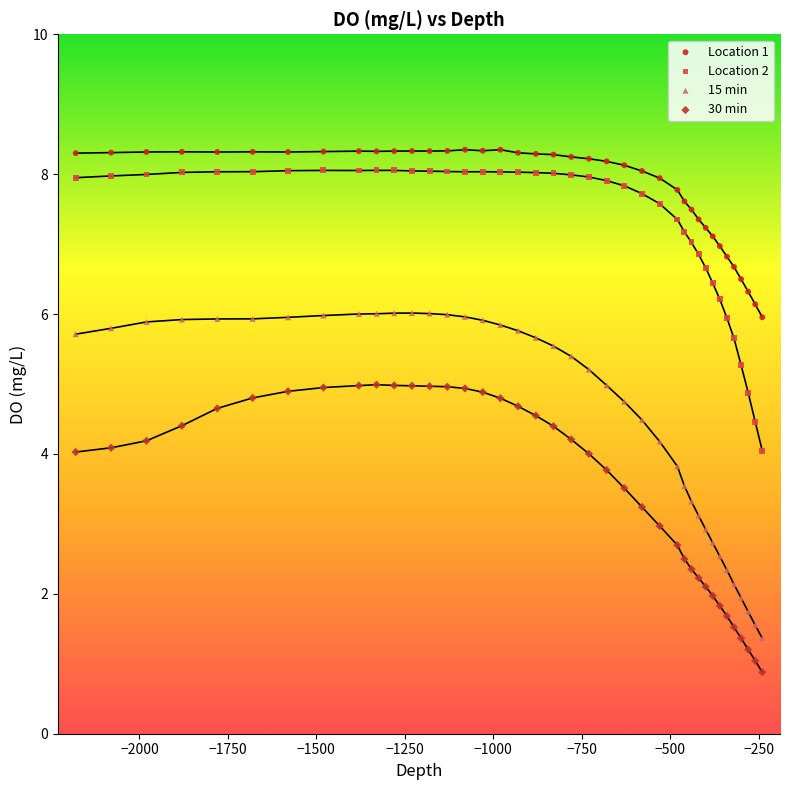

What is the X range (max minus min) for the scatter plot?

1940.0